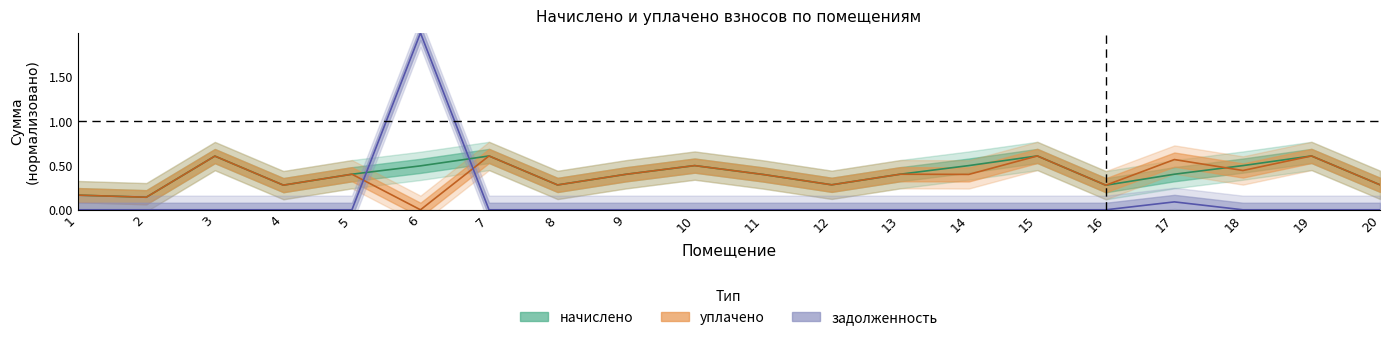

What are all the series names shown in the legend?

начислено, уплачено, задолженность